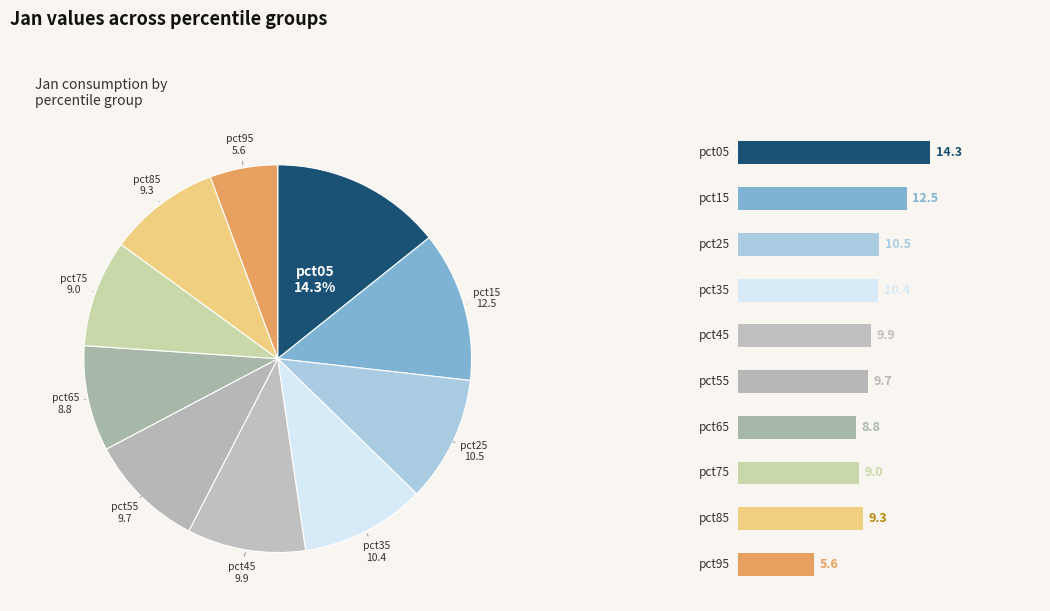

Which category has the biggest portion of the pie?

pct05